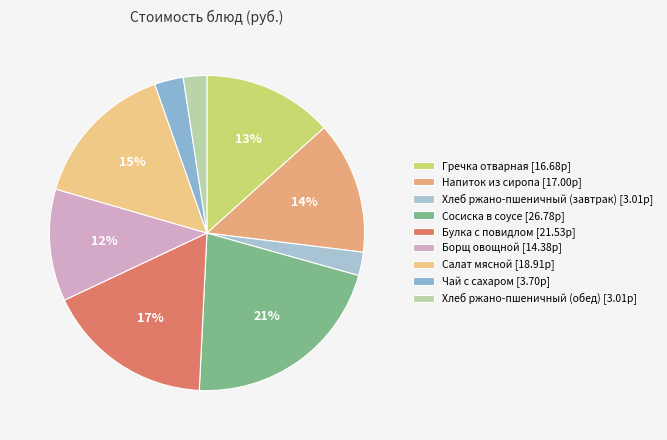

Count the number of slices in the pie.

9